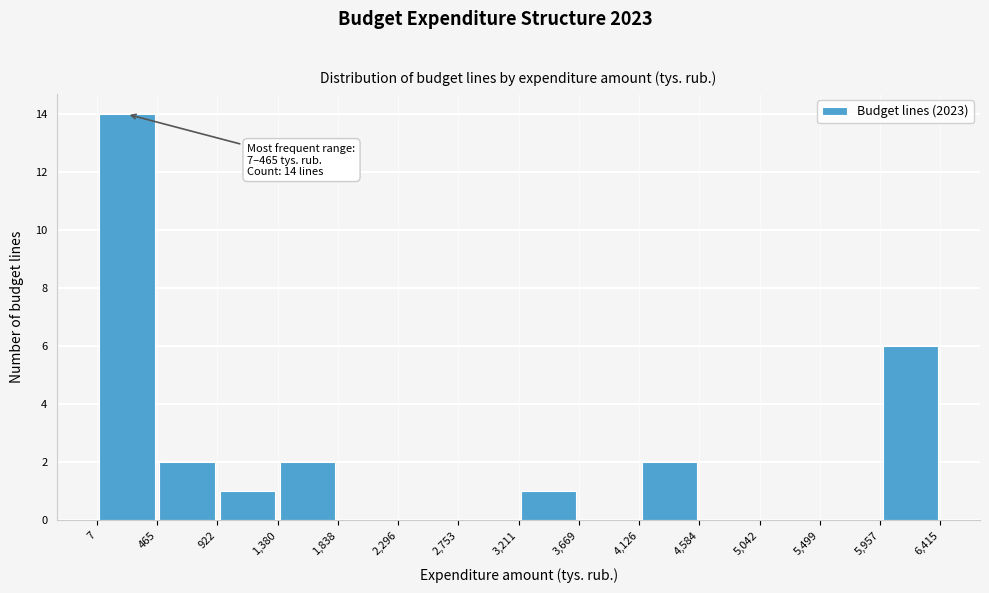

Which range on the x-axis has the tallest bar?

7 to 465